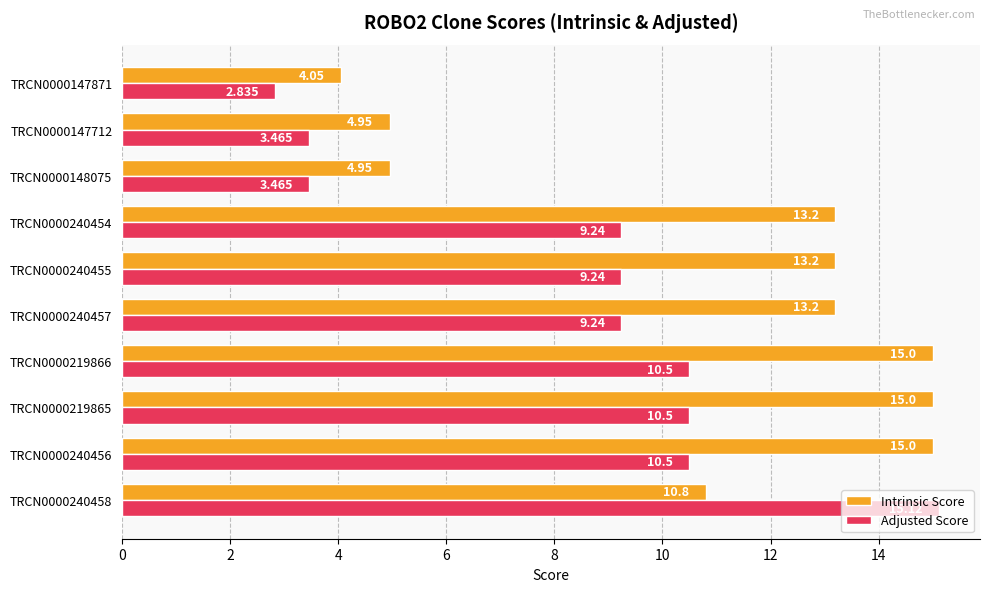

Which series has the largest range (max minus min)?

Adjusted Score